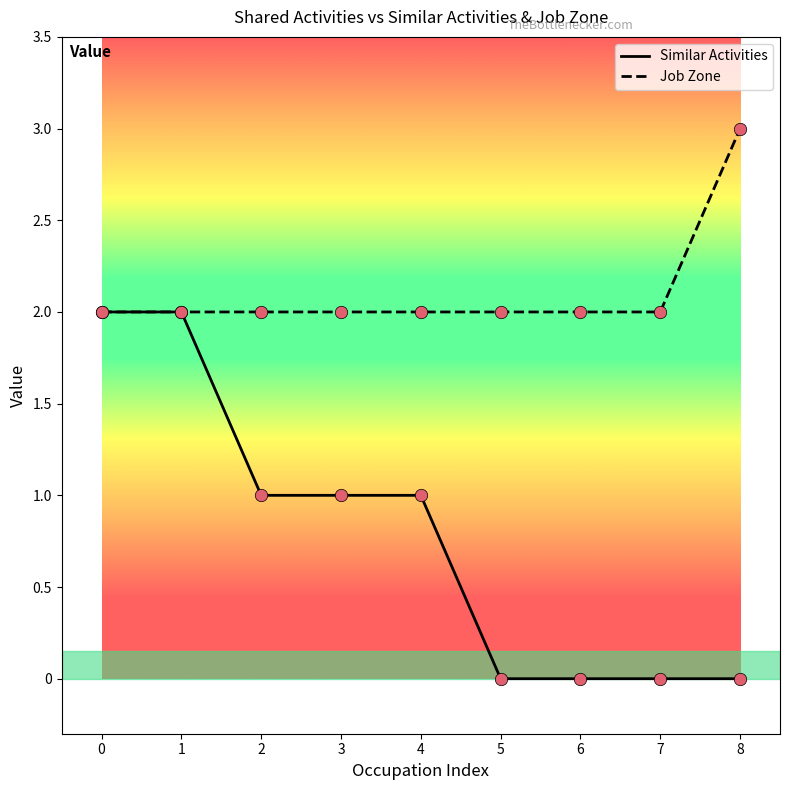

What is the total value across all series at 4?

3